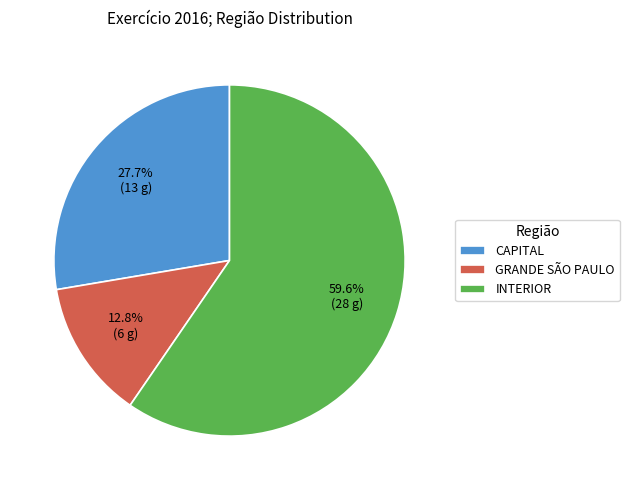

True or false: CAPITAL accounts for 41% of the total.

False